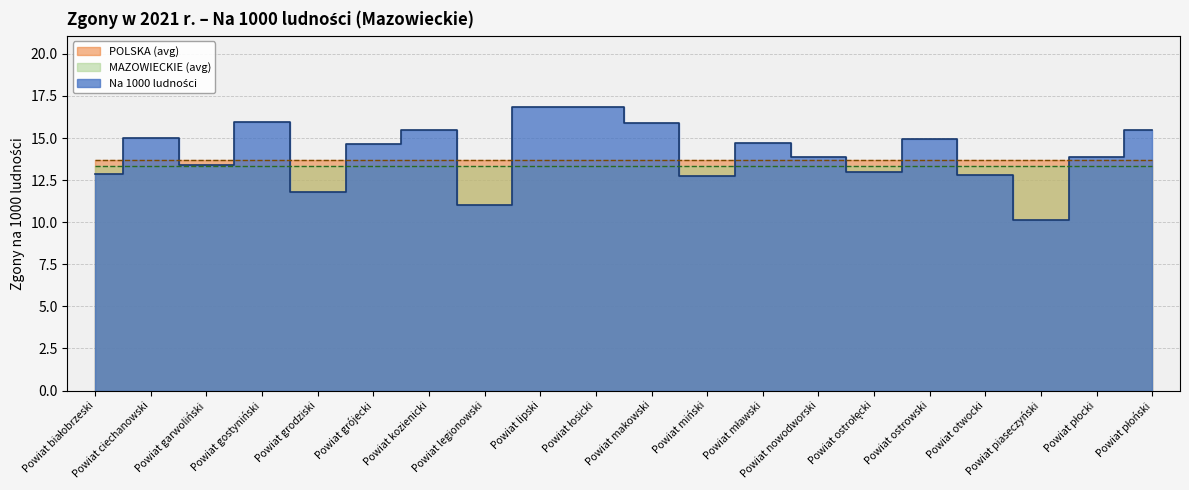

What is the label of the 11th point from the left?

Powiat makowski